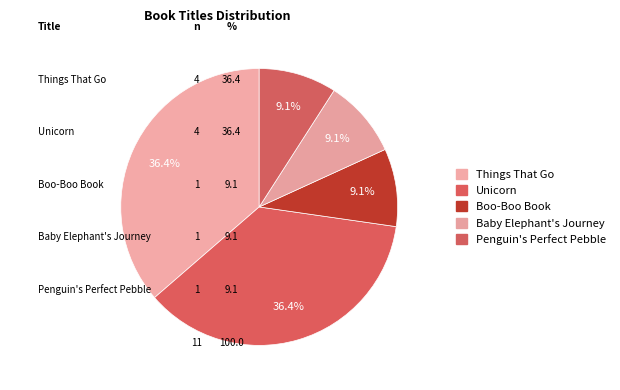

To the nearest percent, what is the average slice percentage?

20%